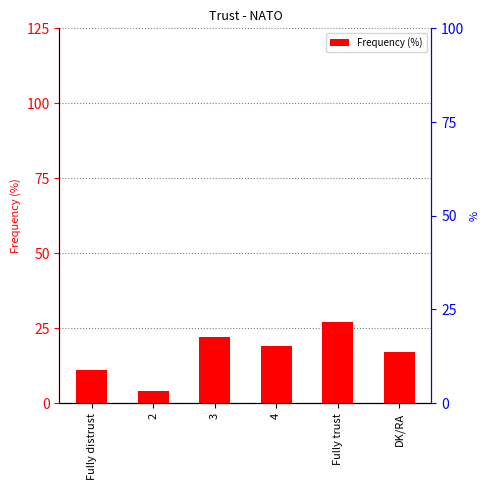

Reading left to right, transcribe all the data shown in this chart.

Fully distrust=11	2=4	3=22	4=19	Fully trust=27	DK/RA=17